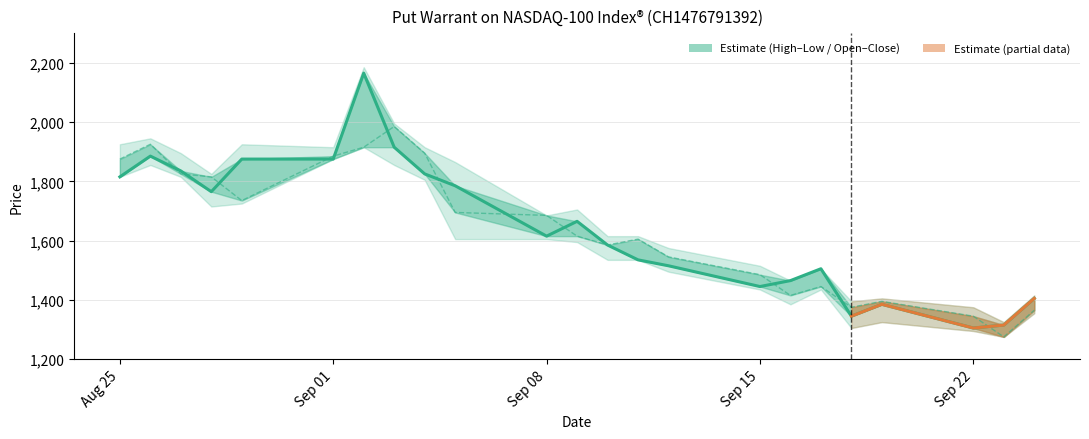

What position from the right is 05.09.2025?

14